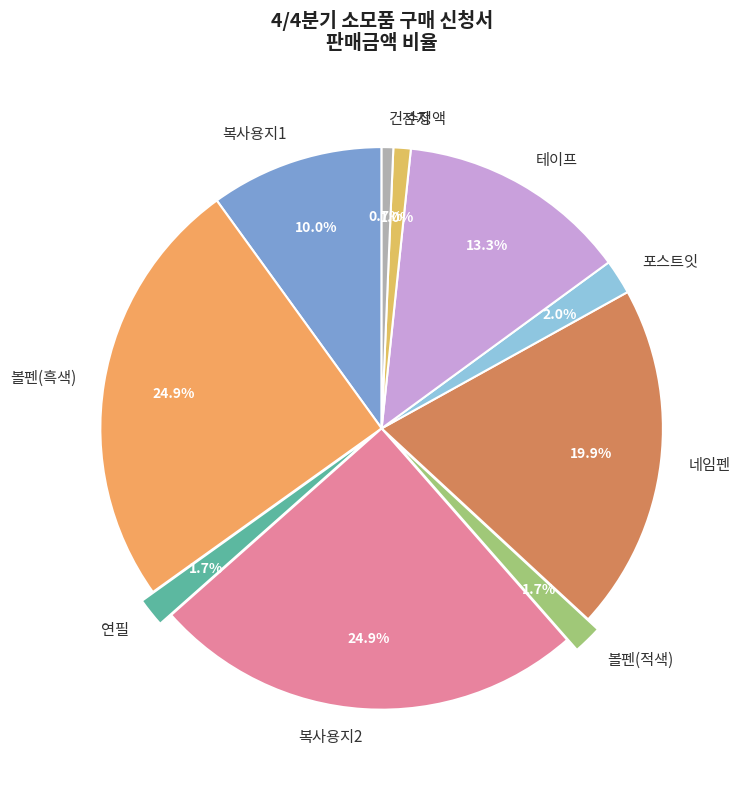

To the nearest percent, what portion does 복사용지1 represent?

10%